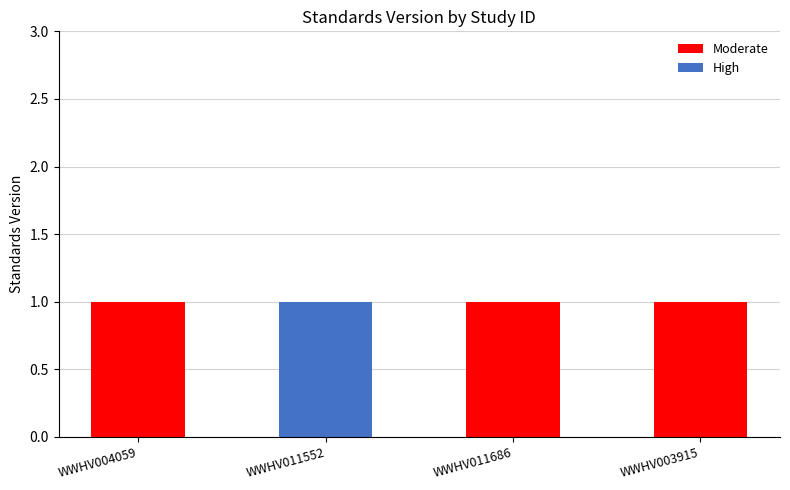

How many categories are shown in the chart?

4